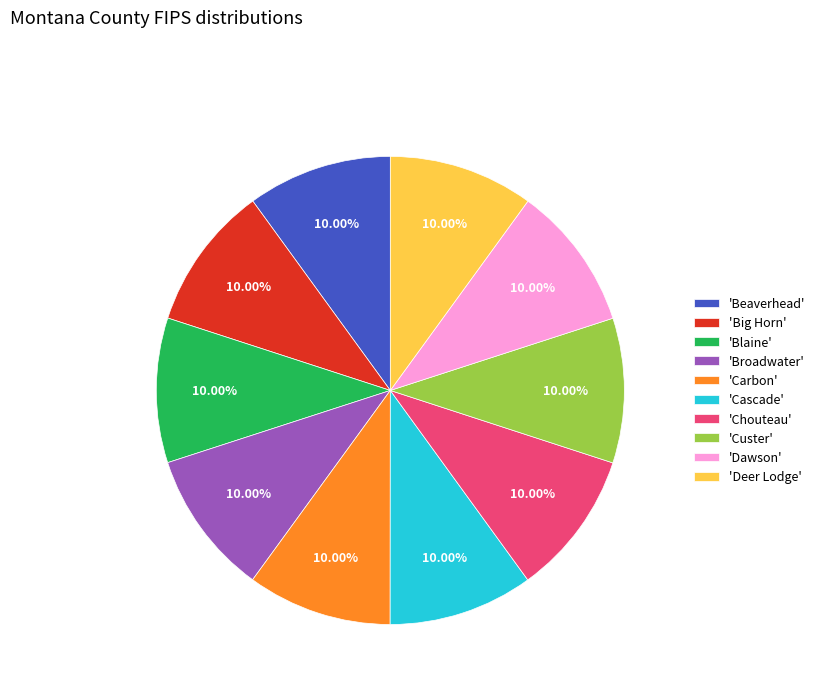

Does any single category account for the majority?

No